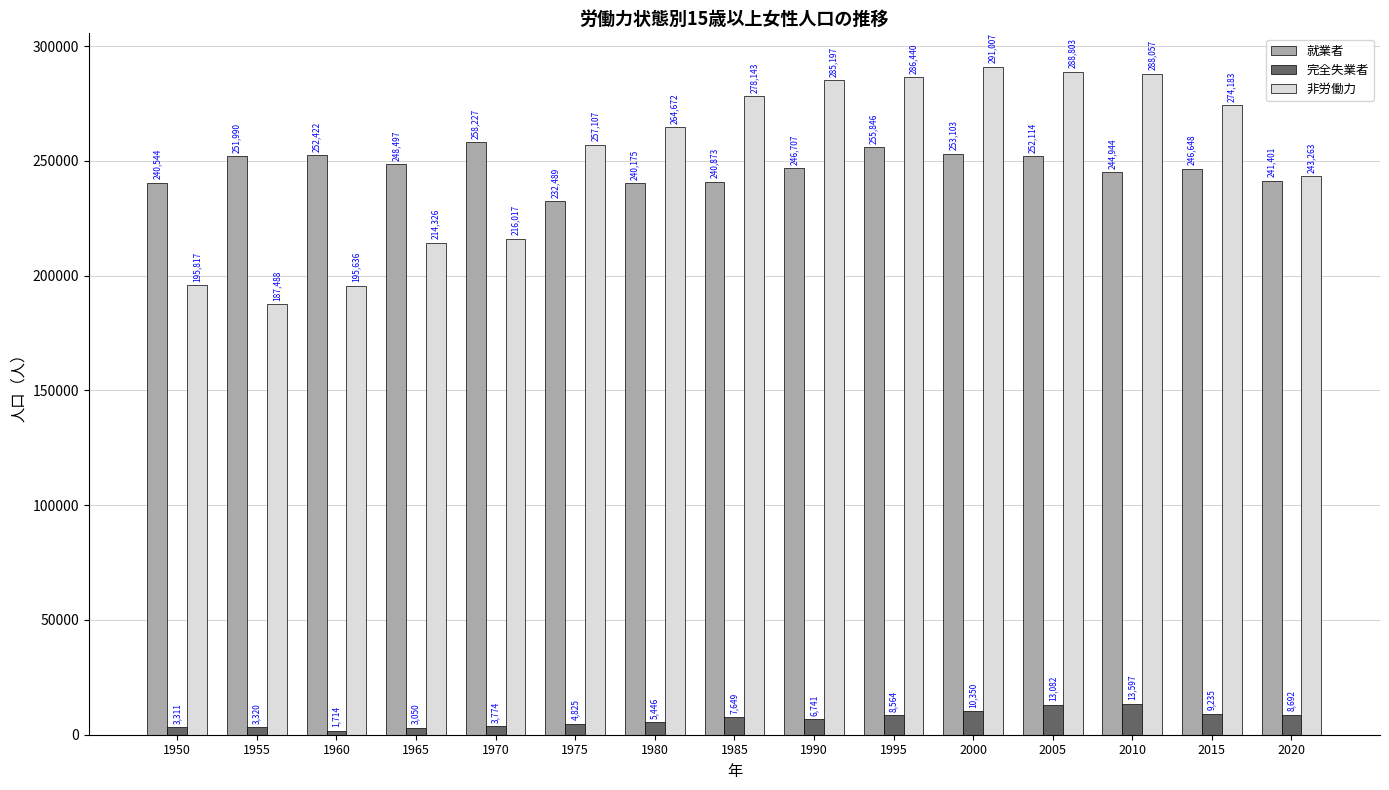

What is the difference between the maximum and minimum values in the 非労働力 series?

103519